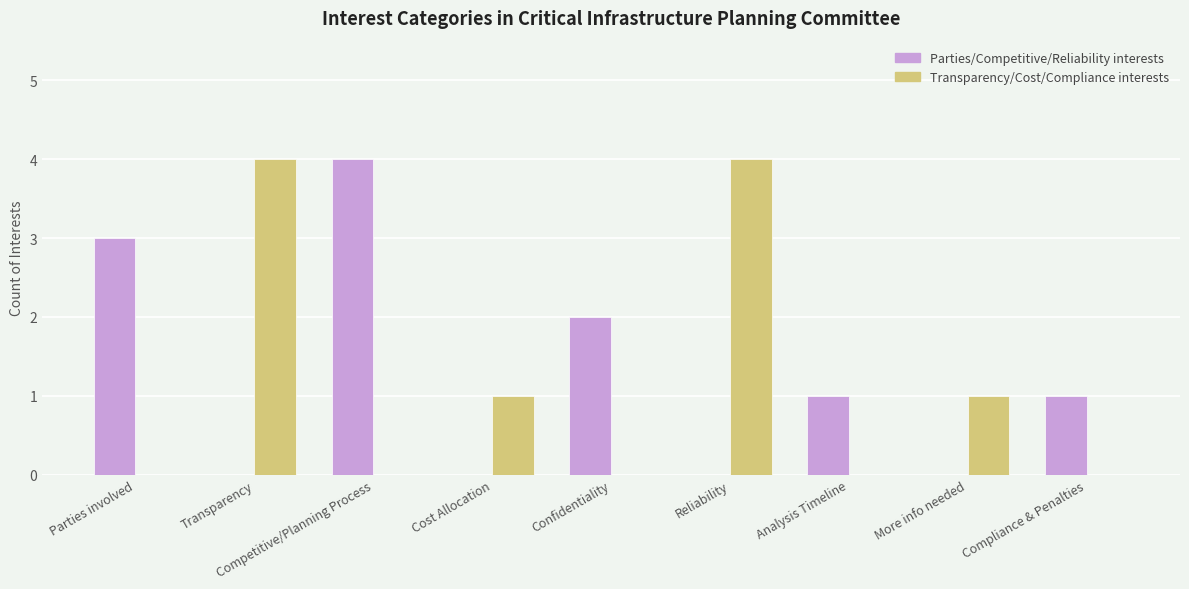

What is the sum of the Parties/Competitive/Reliability interests values at Cost Allocation and Parties involved?

3